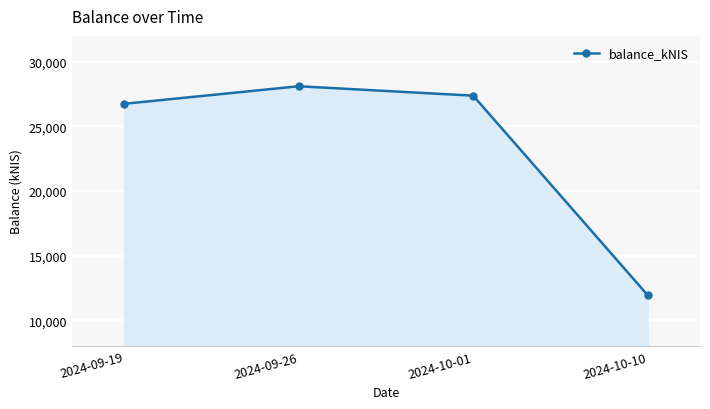

Which category has the highest value across all series?

2024-09-26